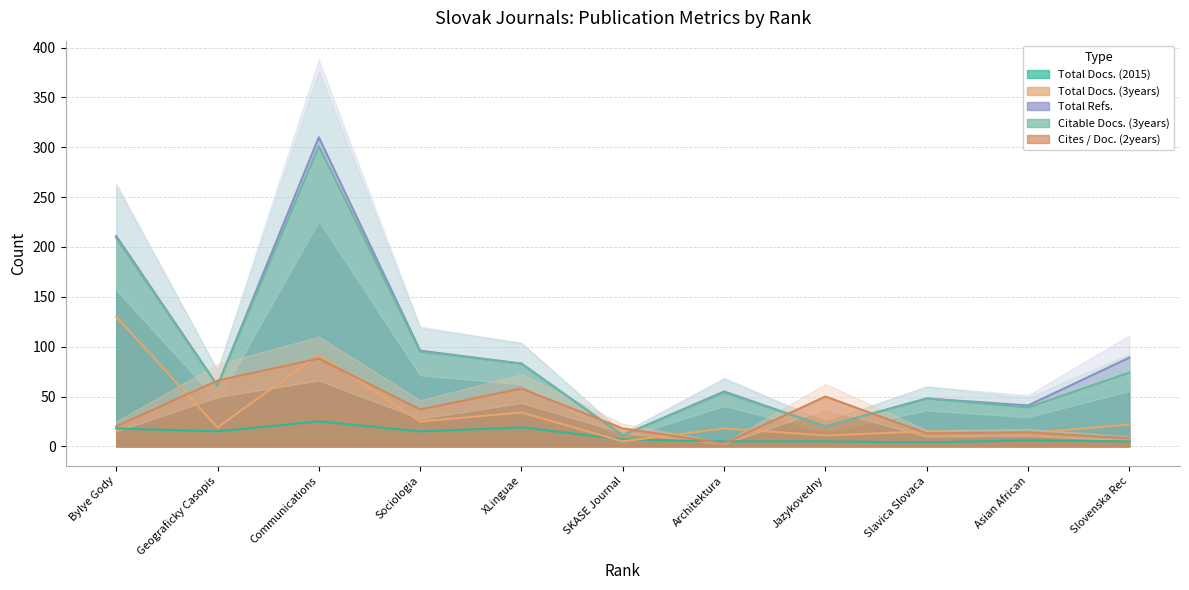

Is the value of Total Docs. (2015) at Slavica Slovaca greater than the value of Citable Docs. (3years) at Architektura?

No